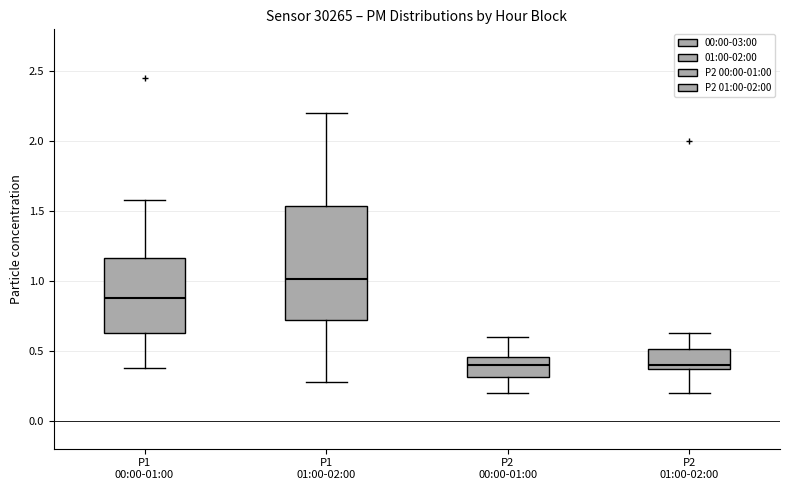

Which box is the tallest, from its lower edge to its upper edge?

P1 01:00-02:00